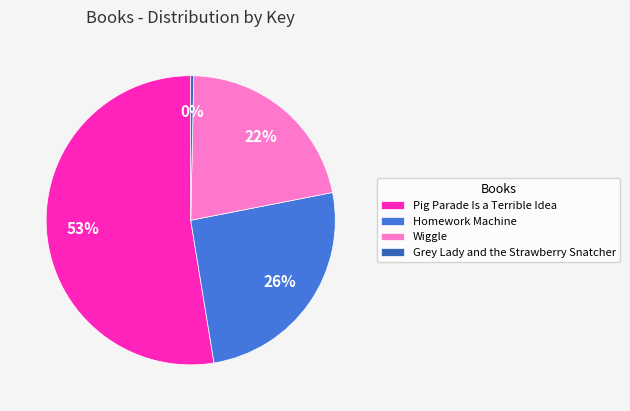

Is there any slice that represents more than half of the pie?

Yes